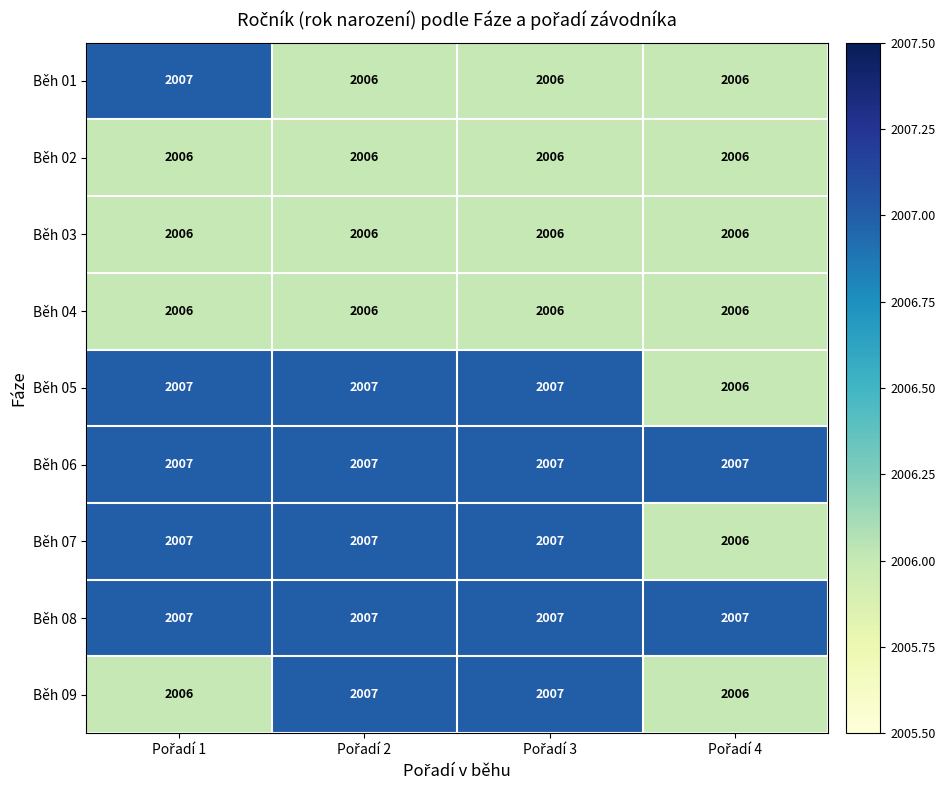

What is the average value of the Běh 04 series?

2006